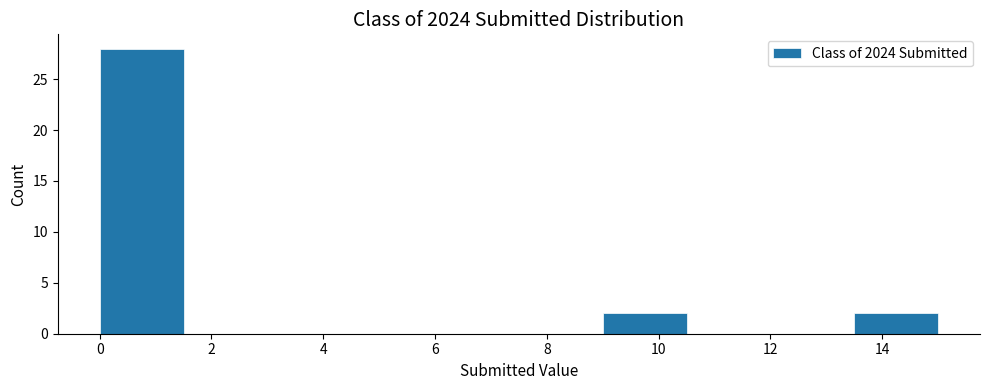

What is the height of the bar covering 9.0 to 10.5 on the x-axis? Neither the bar edges nor the heights are printed on the chart, so give them approximately, as read against the axes.

2